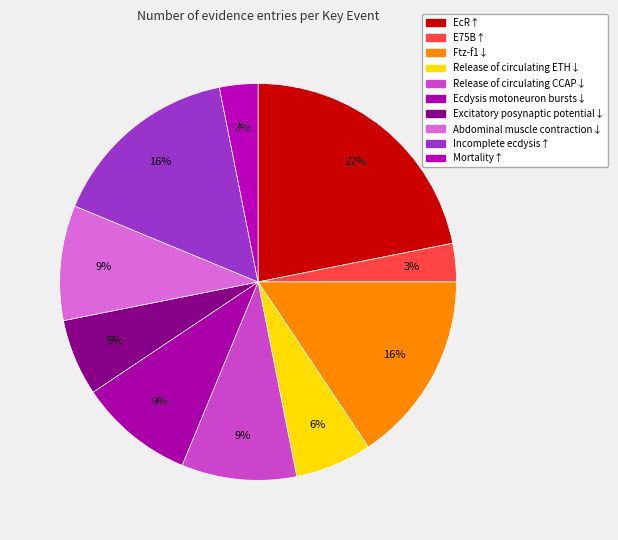

True or false: Release of circulating CCAP↓ accounts for 9% of the total.

True